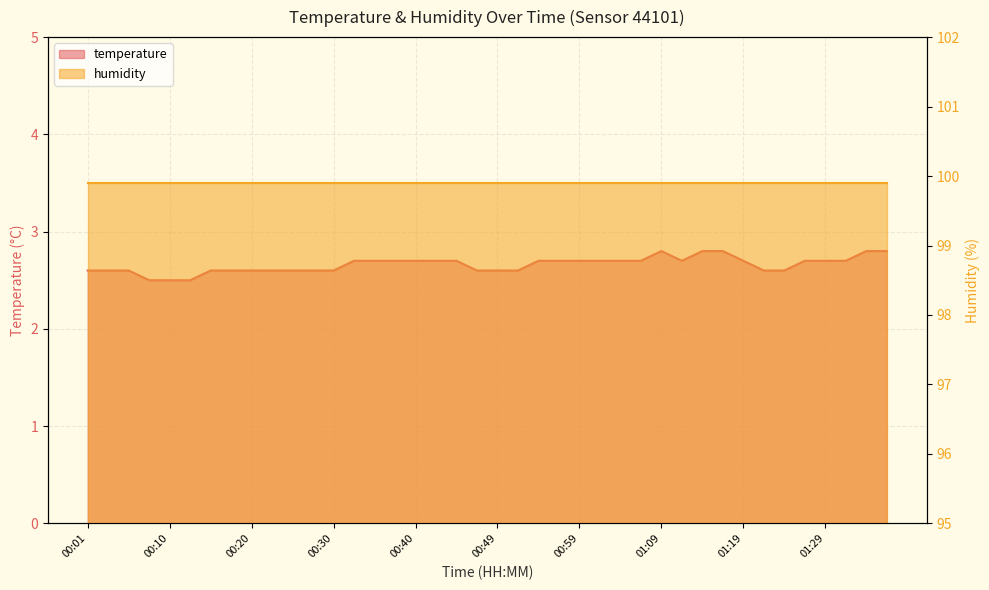

Reading left to right, transcribe all the data shown in this chart.

2.6	2.6	2.6	2.5	2.5	2.5	2.6	2.6	2.6	2.6	2.6	2.6	2.6	2.7	2.7	2.7	2.7	2.7	2.7	2.6	2.6	2.6	2.7	2.7	2.7	2.7	2.7	2.7	2.8	2.7	2.8	2.8	2.7	2.6	2.6	2.7	2.7	2.7	2.8	2.8